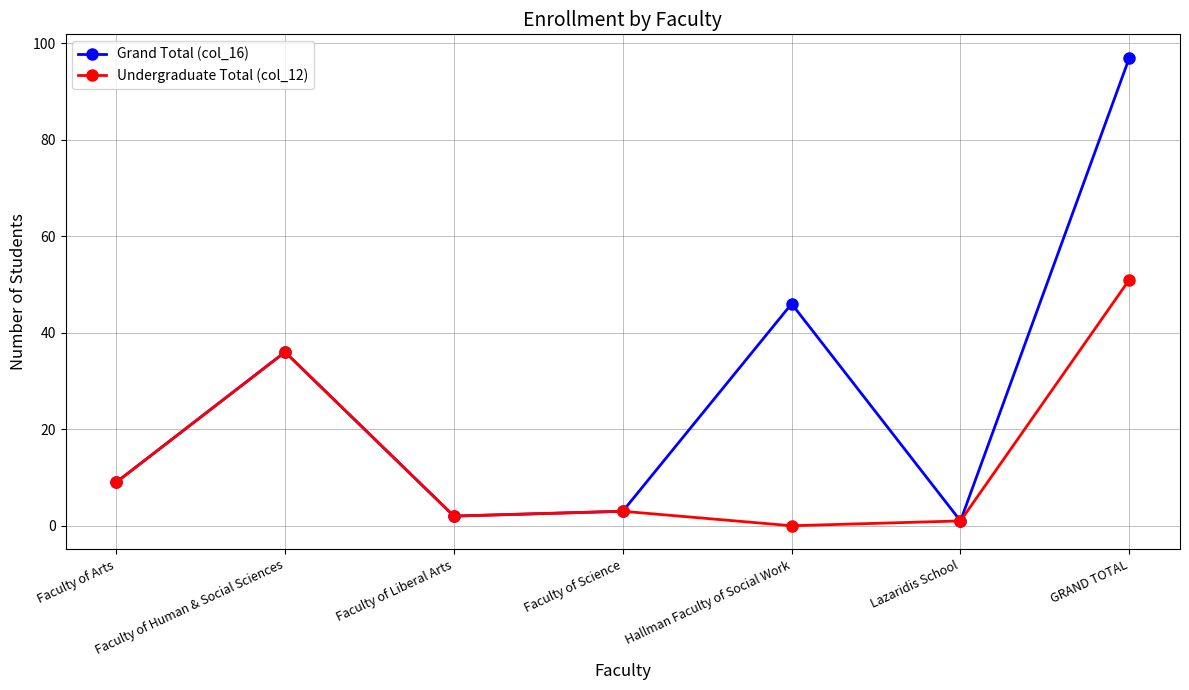

Where is the first local minimum for Undergraduate Total (col_12)?

Faculty of Liberal Arts